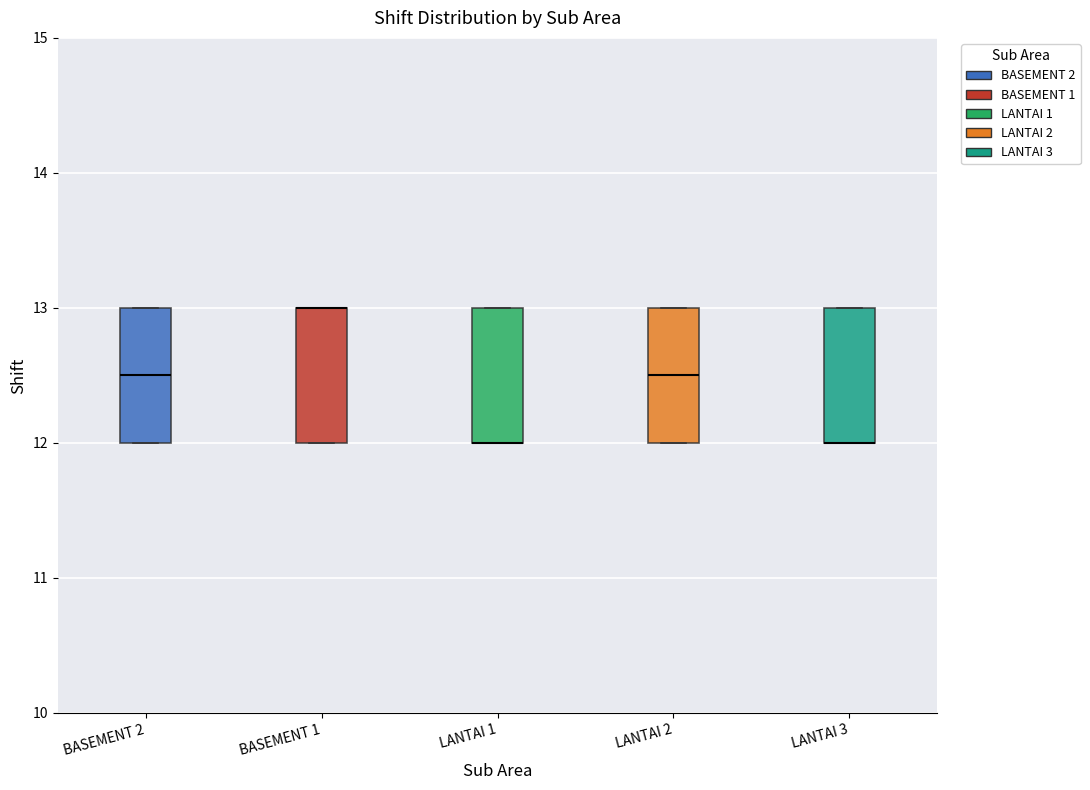

Reading left to right, transcribe this box plot: for each box, give where its median line is, the range the box spans, and where its two whiskers end, as read against the y-axis. The values are not printed on the chart, so give them approximately, as read against the axis.

BASEMENT 2: median 12.5, box 12.0 to 13.0, whiskers 12.0 to 13.0
BASEMENT 1: median 13.0 (drawn on the box's upper edge), box 12.0 to 13.0, whiskers 12.0 to 13.0
LANTAI 1: median 12.0 (drawn on the box's lower edge), box 12.0 to 13.0, whiskers 12.0 to 13.0
LANTAI 2: median 12.5, box 12.0 to 13.0, whiskers 12.0 to 13.0
LANTAI 3: median 12.0 (drawn on the box's lower edge), box 12.0 to 13.0, whiskers 12.0 to 13.0